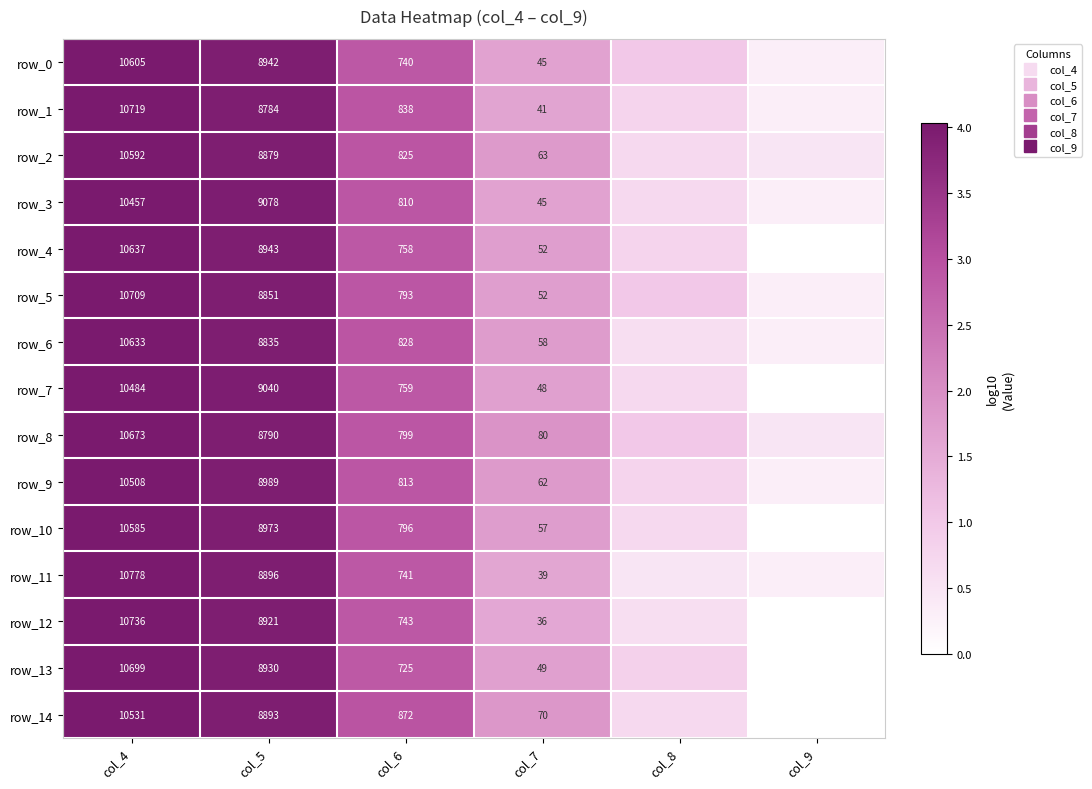

Between col_4 and col_9, which is larger?

col_4